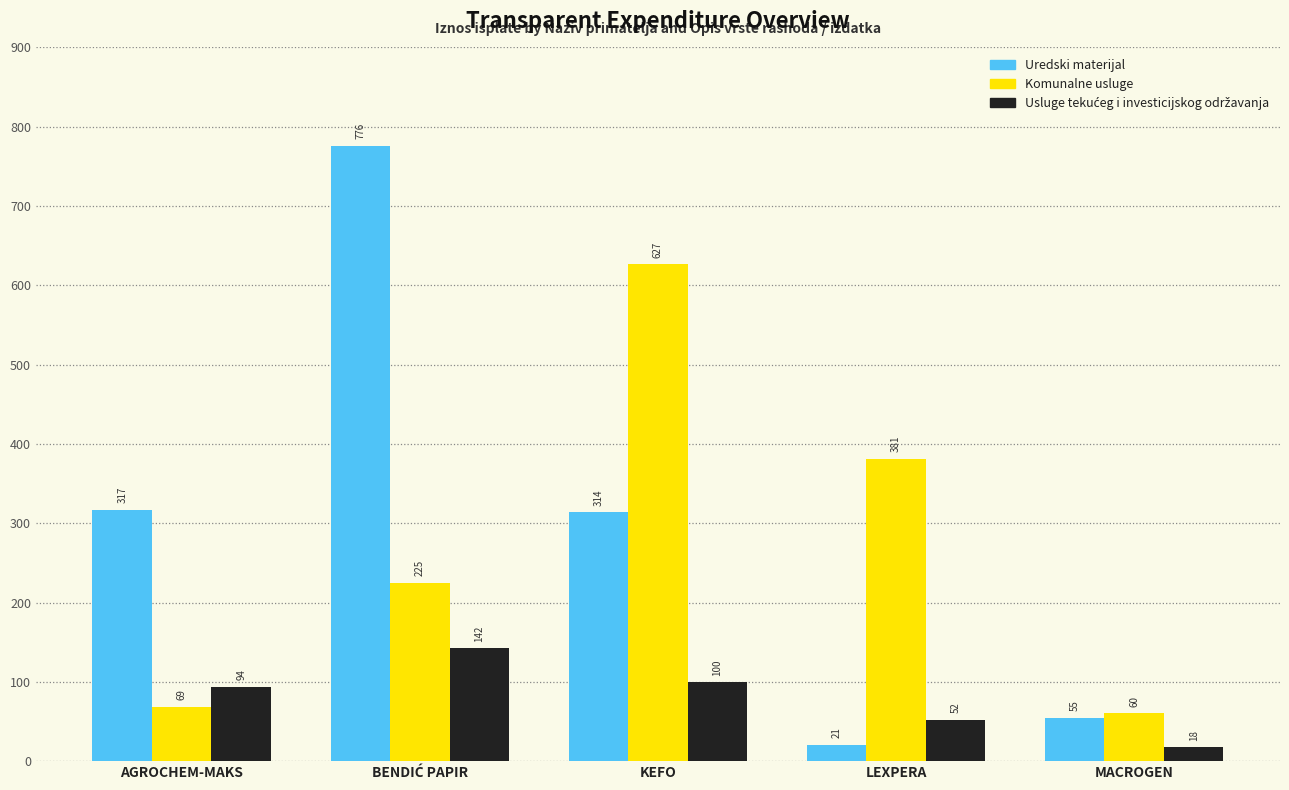

Is it true that Komunalne usluge equals 106.6 at AGROCHEM-MAKS?

False